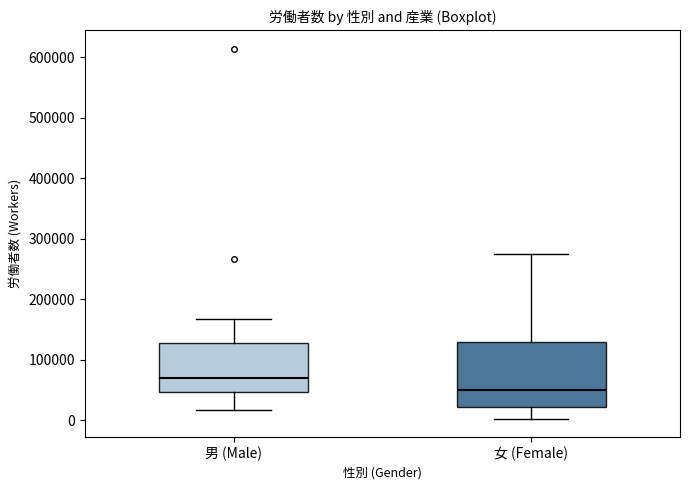

Which box is the tallest, from its lower edge to its upper edge?

女 (Female)